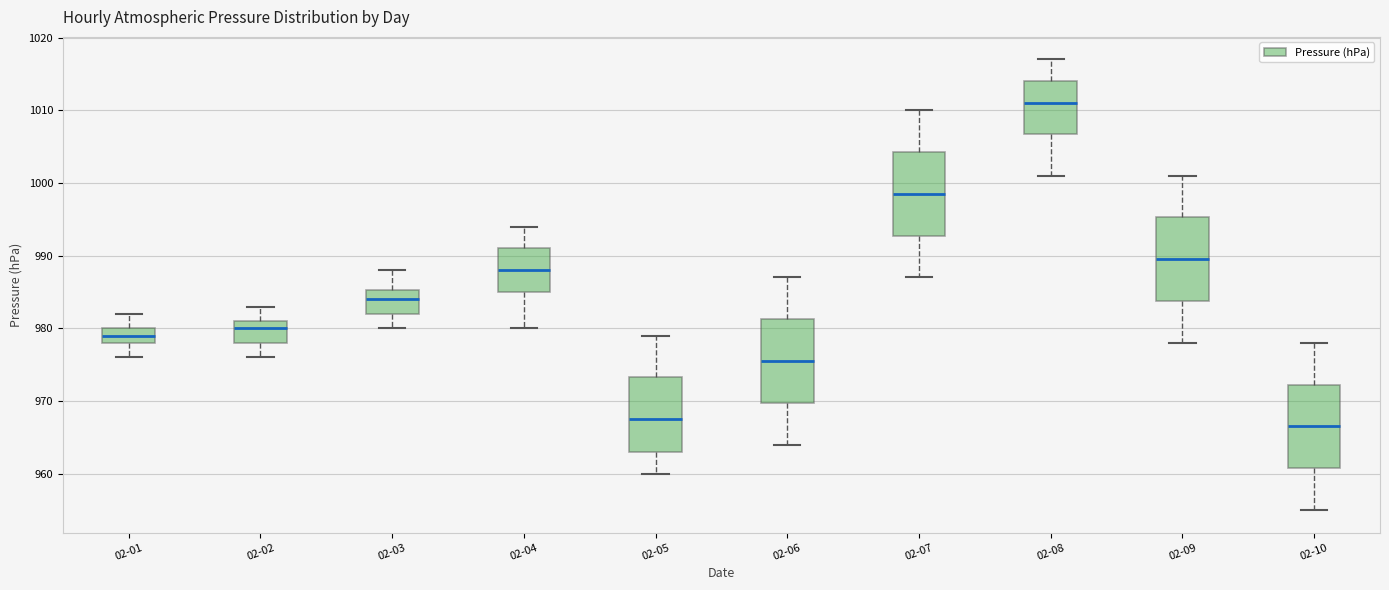

Reading left to right, read every box against the y-axis: the position of its median line, the range the box covers, and the ends of its whiskers. The values are not printed on the chart, so give them approximately, as read against the axis.

02-01: median 979, box 978 to 980, whiskers 976 to 982
02-02: median 980, box 978 to 981, whiskers 976 to 983
02-03: median 984, box 982 to 985, whiskers 980 to 988
02-04: median 988, box 985 to 991, whiskers 980 to 994
02-05: median 968, box 963 to 973, whiskers 960 to 979
02-06: median 976, box 970 to 981, whiskers 964 to 987
02-07: median 999, box 993 to 1004, whiskers 987 to 1010
02-08: median 1011, box 1007 to 1014, whiskers 1001 to 1017
02-09: median 990, box 984 to 995, whiskers 978 to 1001
02-10: median 967, box 961 to 972, whiskers 955 to 978